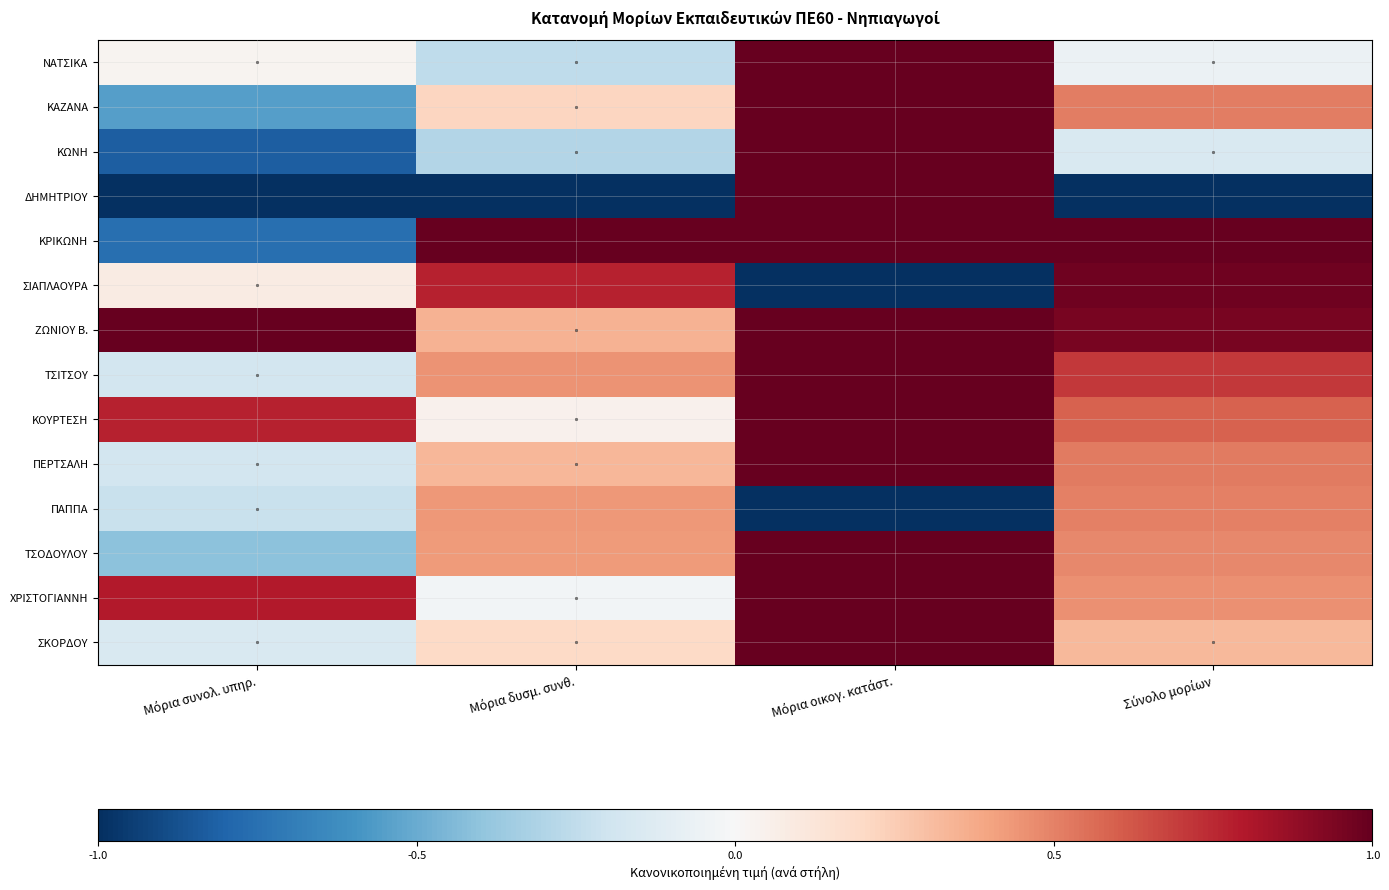

What is the minimum value shown in the chart?

-1.0